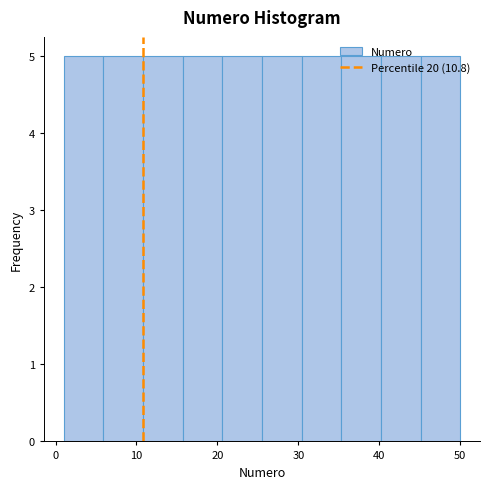

Reading left to right, list every bar in this chart as the range it spans on the x-axis followed by its height. Neither the bar edges nor the heights are printed on the chart, so give them approximately, as read against the axes.

1.0 to 5.9: 5
5.9 to 10.8: 5
10.8 to 15.7: 5
15.7 to 20.6: 5
20.6 to 25.5: 5
25.5 to 30.4: 5
30.4 to 35.3: 5
35.3 to 40.2: 5
40.2 to 45.1: 5
45.1 to 50.0: 5